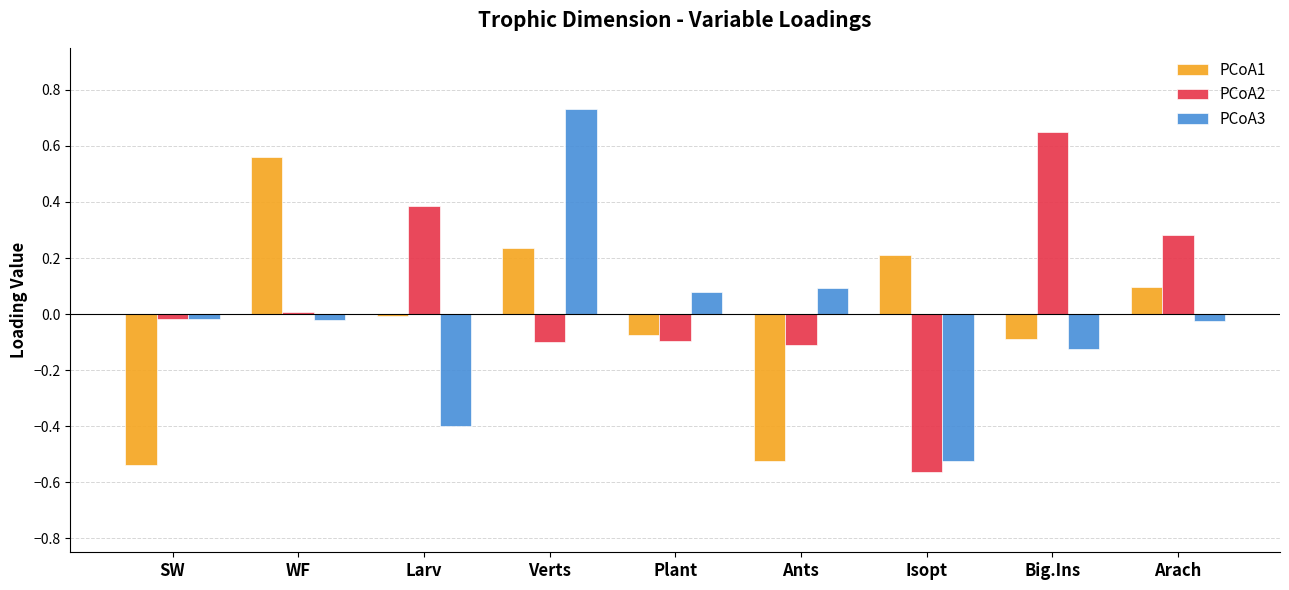

How many bars are there in each group?

3